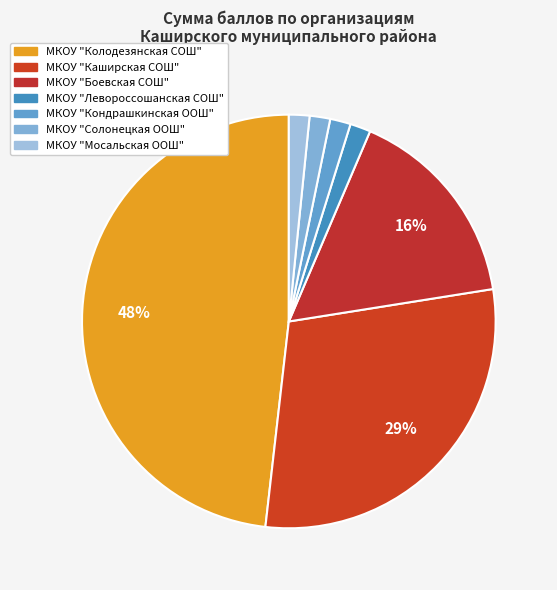

Count the number of slices in the pie.

7